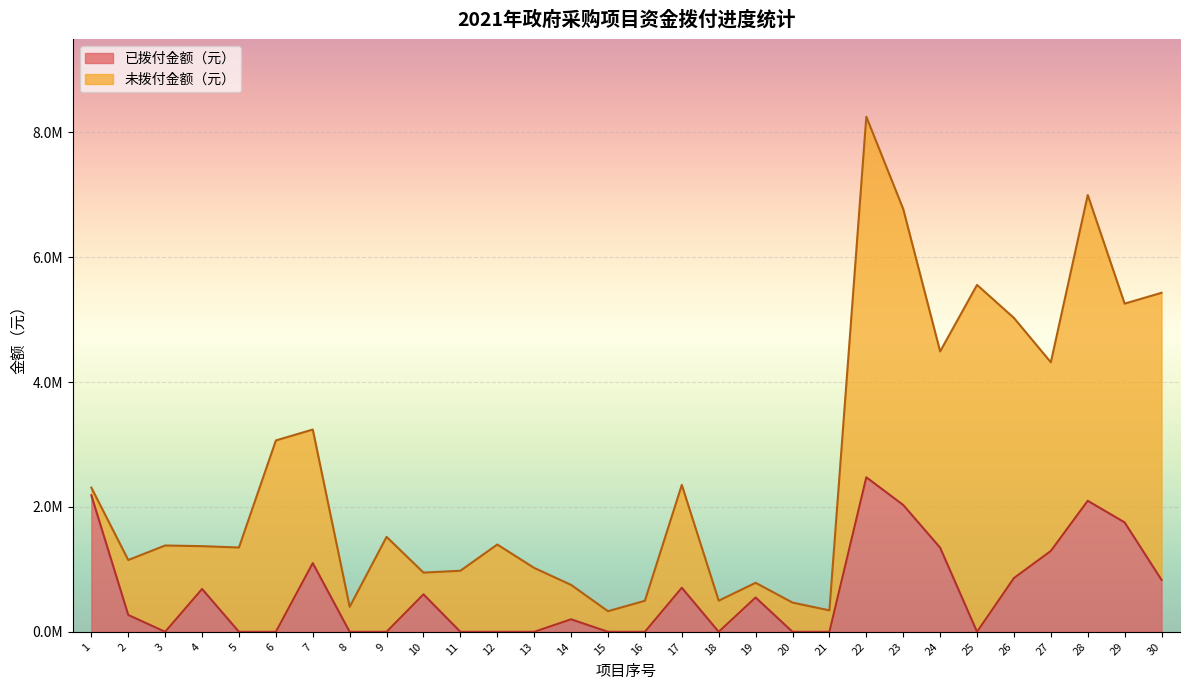

Which has a higher value, 25 or 28?

28